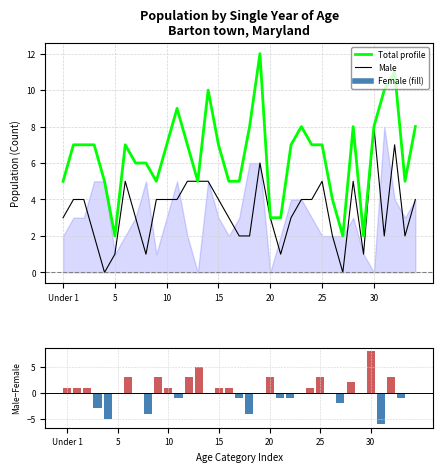

Which series has the largest total across all categories?

Total profile